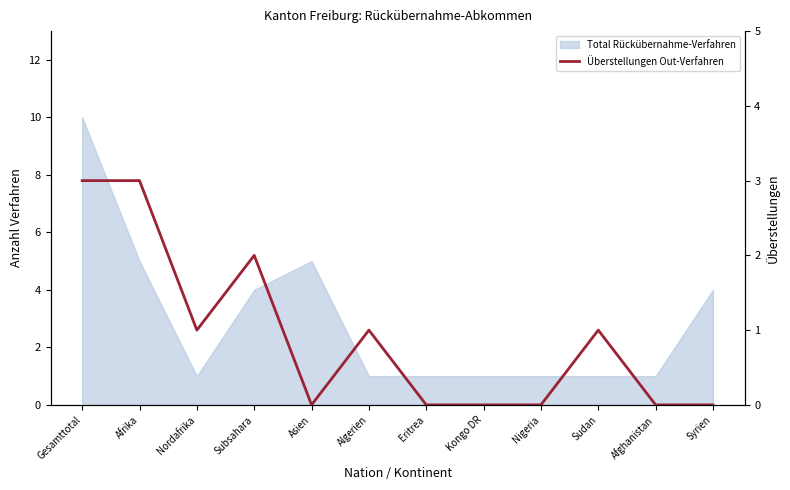

Where is the data nearest to the value 1?

Nordafrika